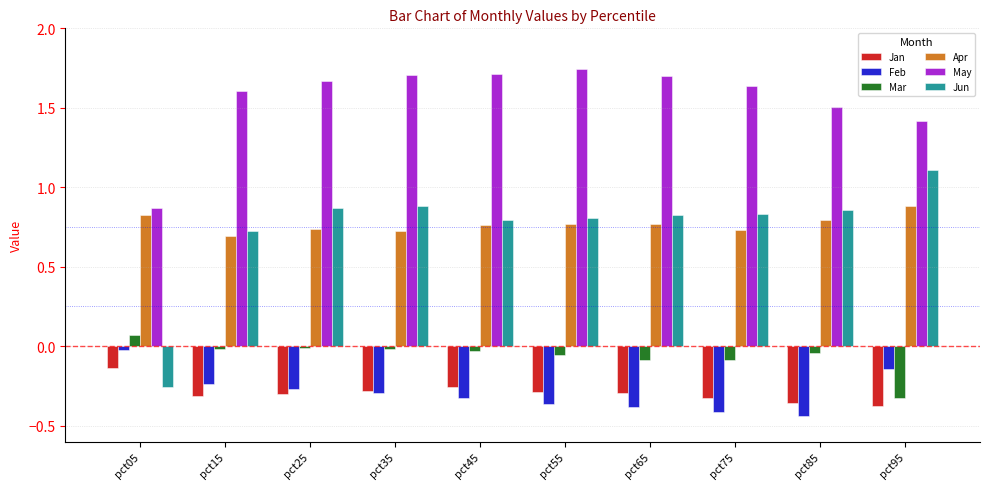

How many categories are shown in the chart?

10